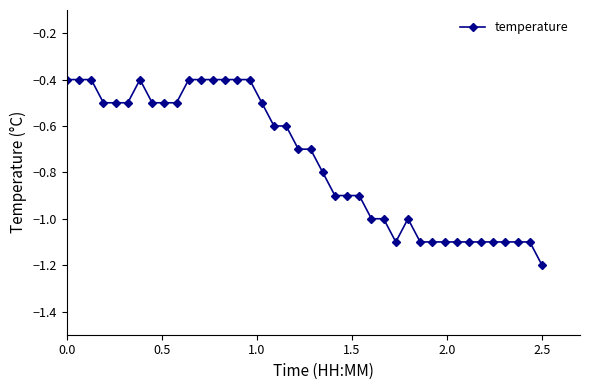

Is this an area chart (filled region under the line)?

No